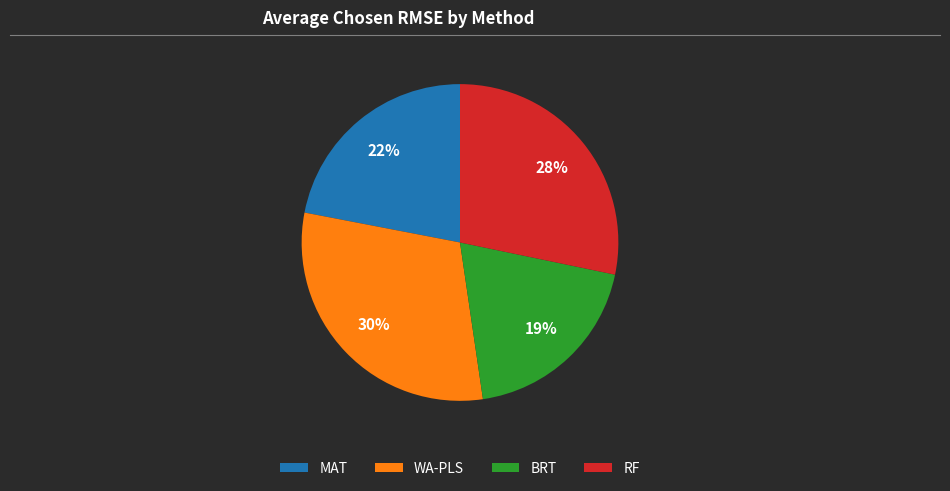

To the nearest percent, what portion does WA-PLS represent?

30%